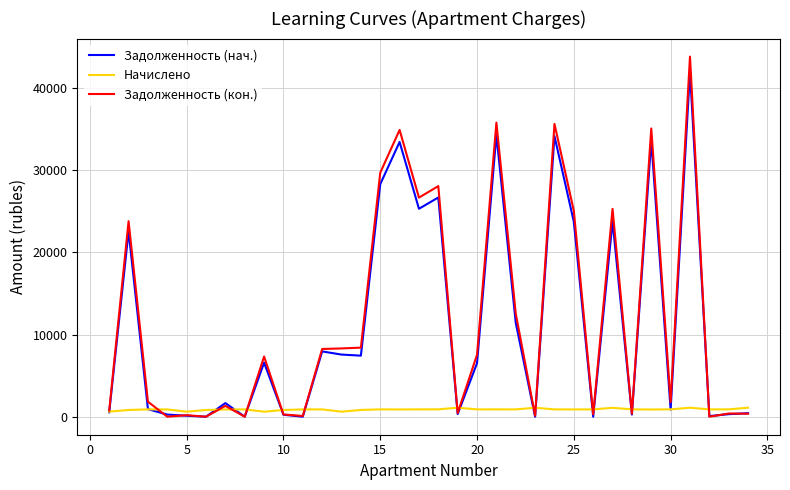

Rank the series by their maximum value, from highest to lowest.

Задолженность (кон.), Задолженность (нач.), Начислено